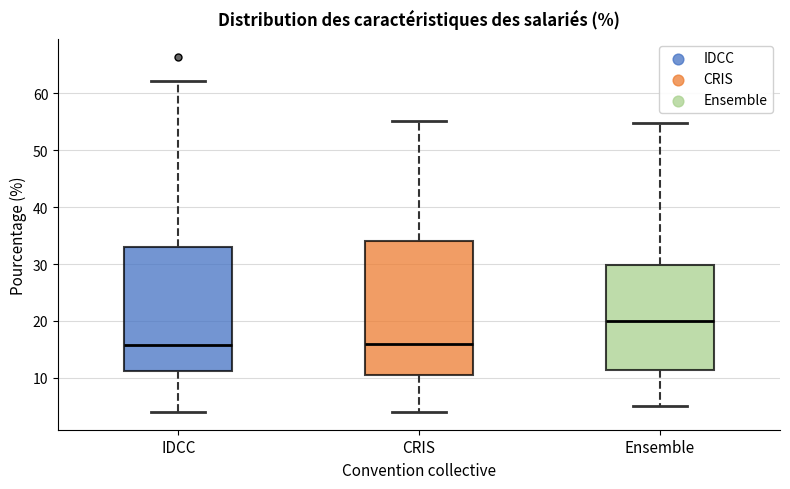

Where is the upper edge of the box for Ensemble on the y-axis? The values are not printed on the chart, so give them approximately, as read against the axis.

30